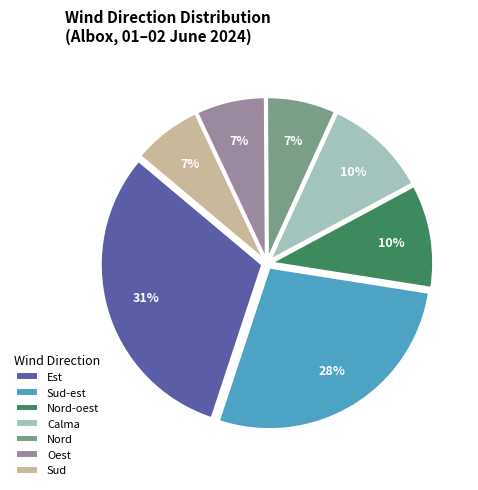

How many slices are in this pie chart?

7